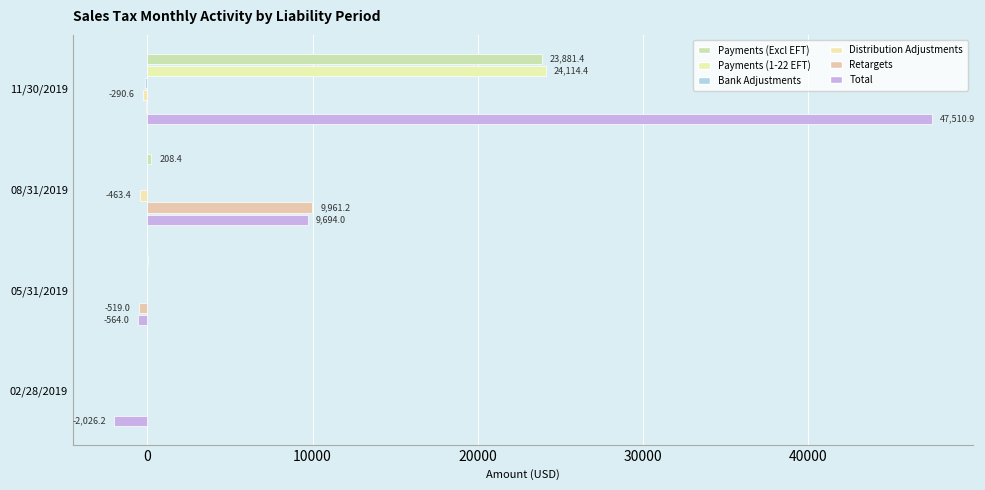

What is the smallest value displayed?

-2026.2